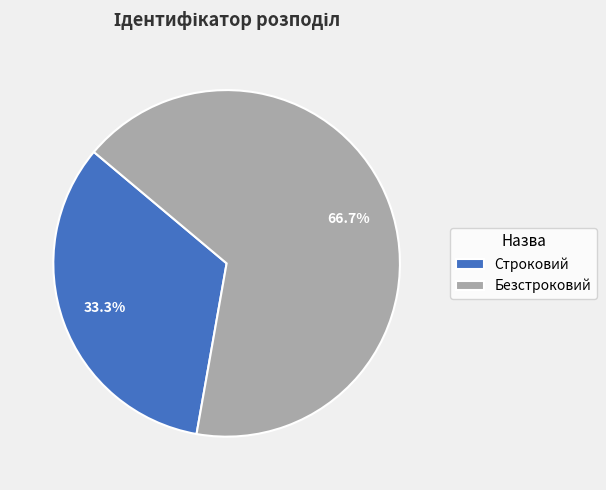

How many segments does this pie chart have?

2